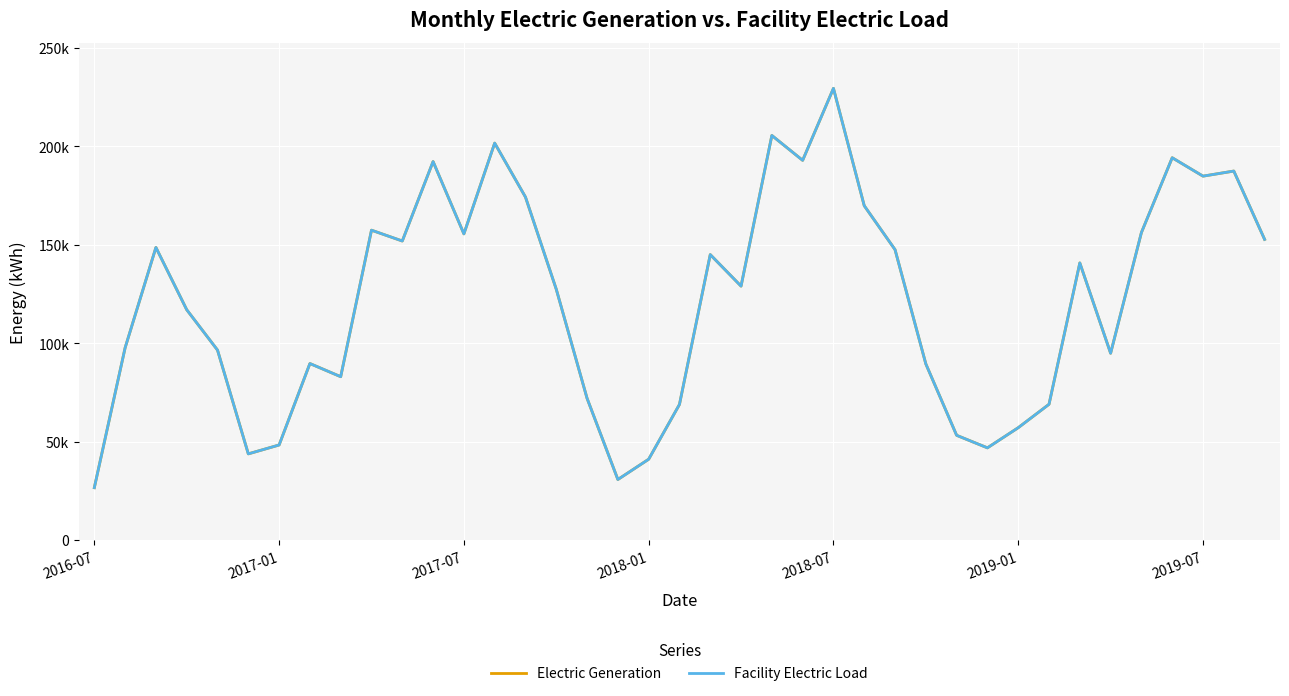

Does the chart display data point markers on the line(s)?

No